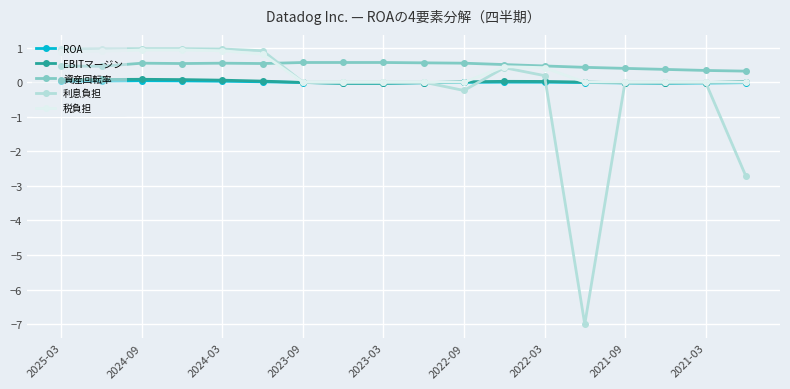

What is the maximum value shown in the chart?

1.0